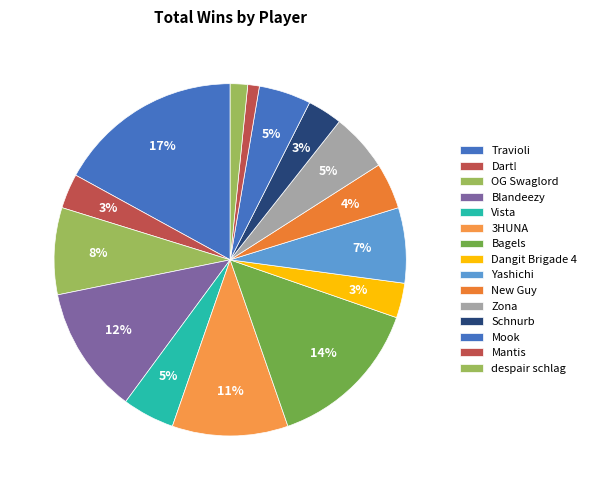

Which category has the biggest portion of the pie?

Travioli